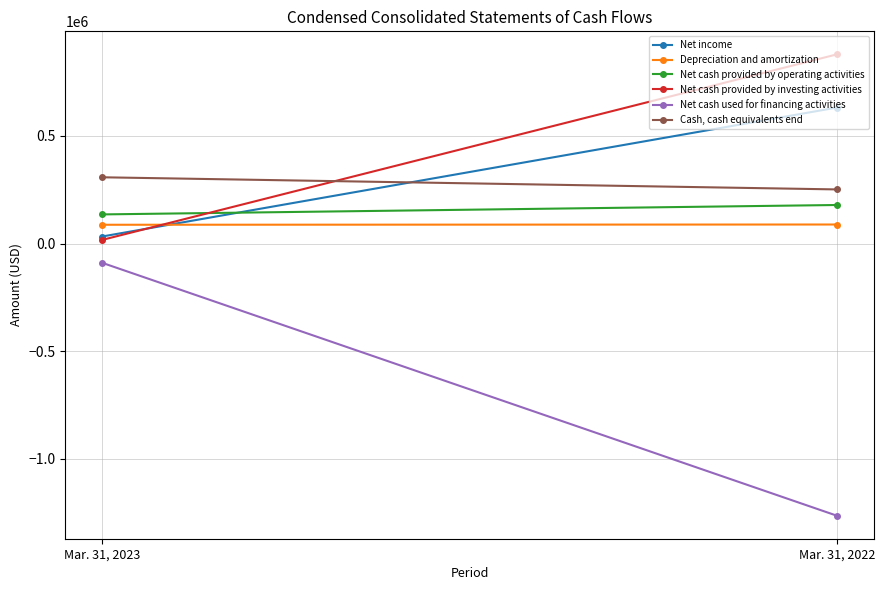

What is the average value of the Net cash provided by operating activities series?

157518